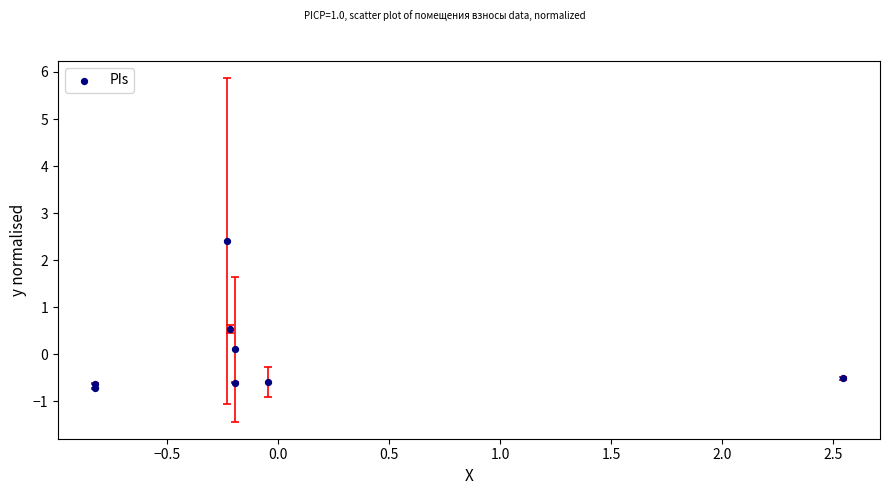

What is the range of X values (max minus min)?

3.4